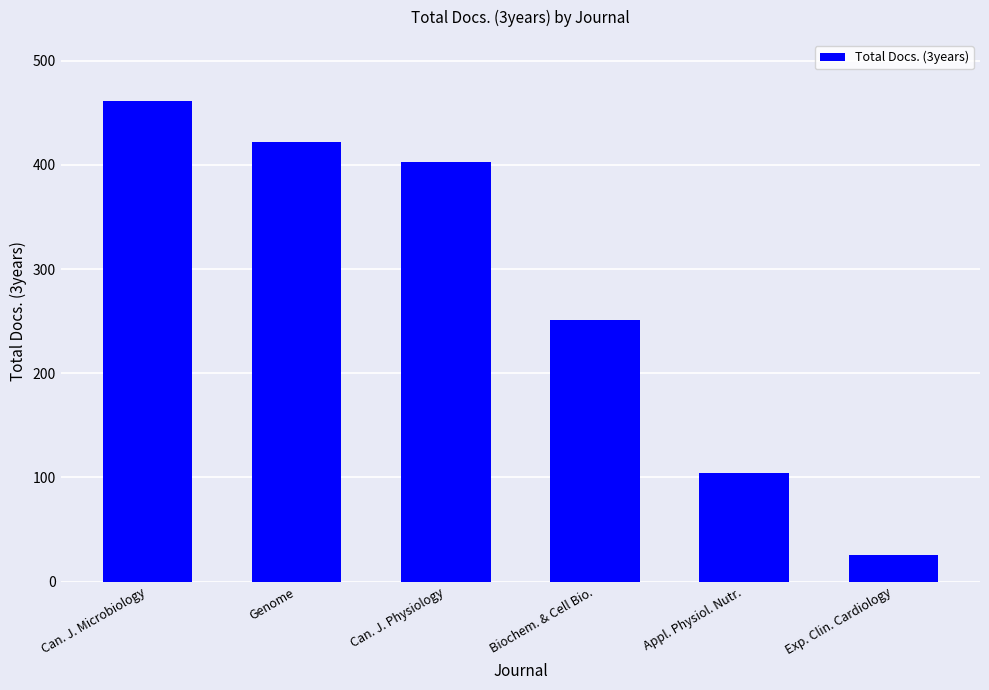

List the labels in order of value, largest first.

Can. J. Microbiology, Genome, Can. J. Physiology, Biochem. & Cell Bio., Appl. Physiol. Nutr., Exp. Clin. Cardiology